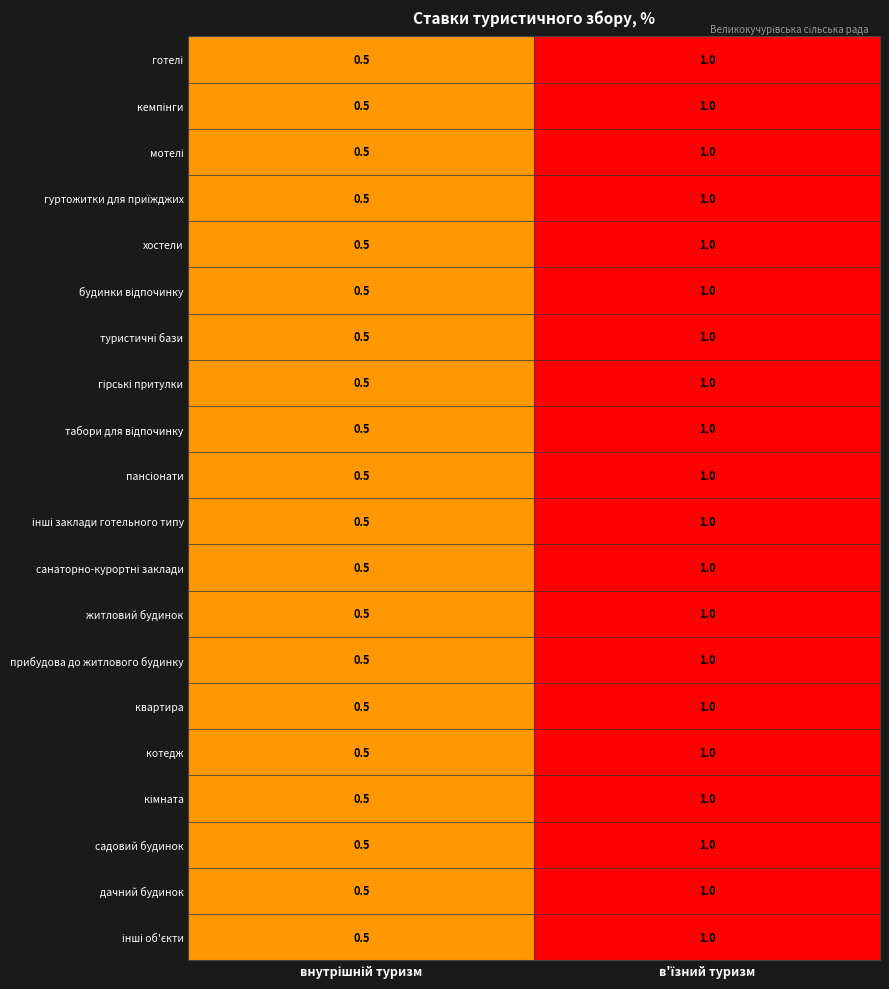

What is the sum of all котедж values?

1.5